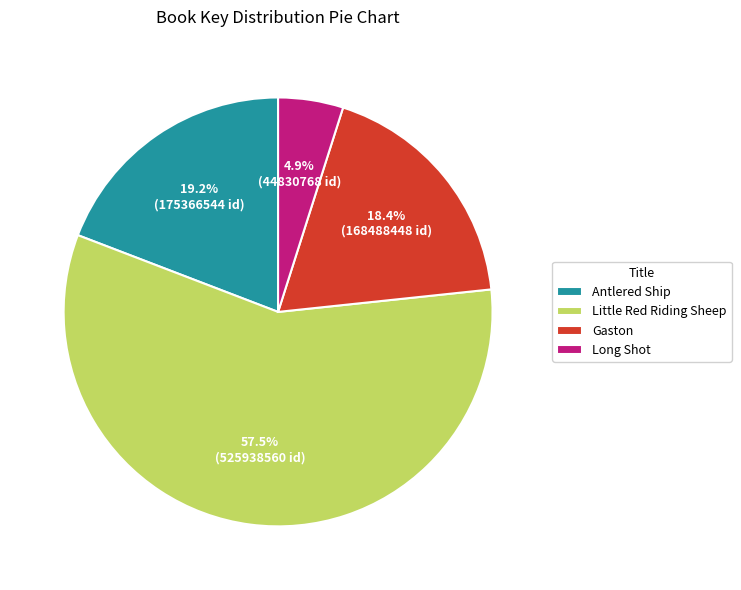

What is the total percentage of Antlered Ship and Little Red Riding Sheep?

76.7%